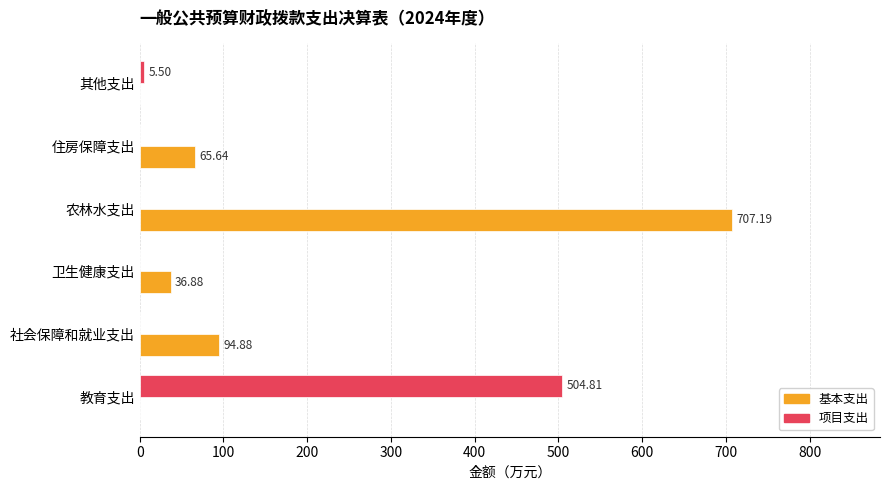

Where is 项目支出 nearest to the value 252?

其他支出